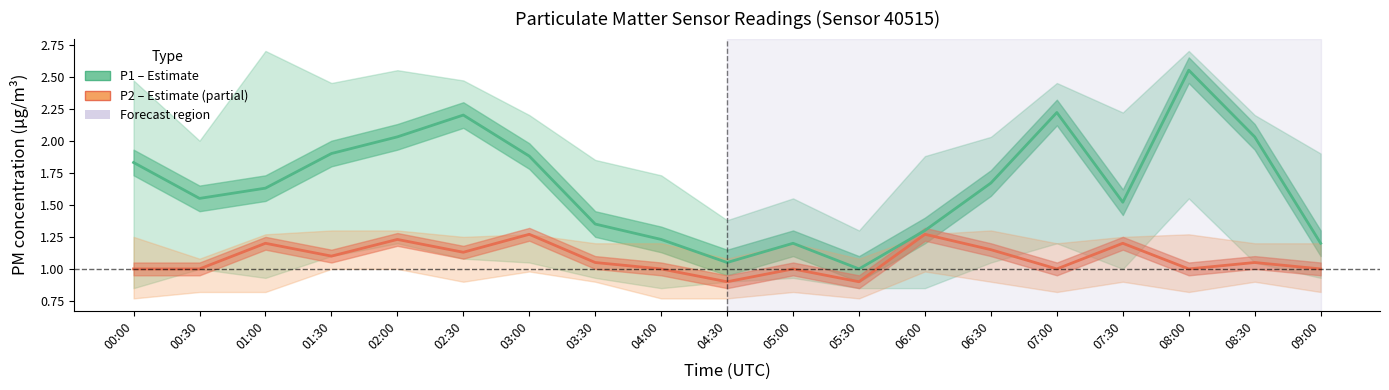

What is the average value of the P2 (PM2.5) series?

1.1